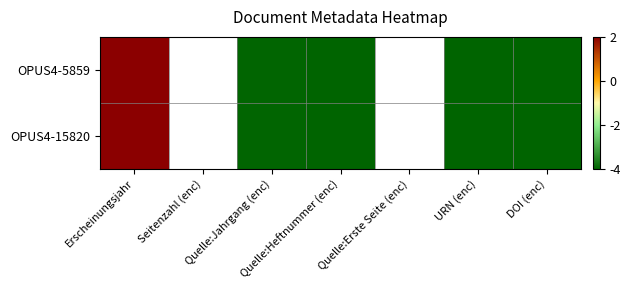

What is the minimum value shown in the chart?

-4.0